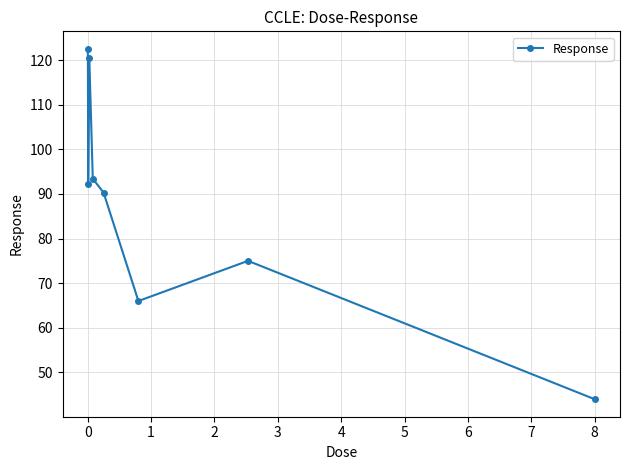

What is the difference between the maximum and minimum values?

78.5